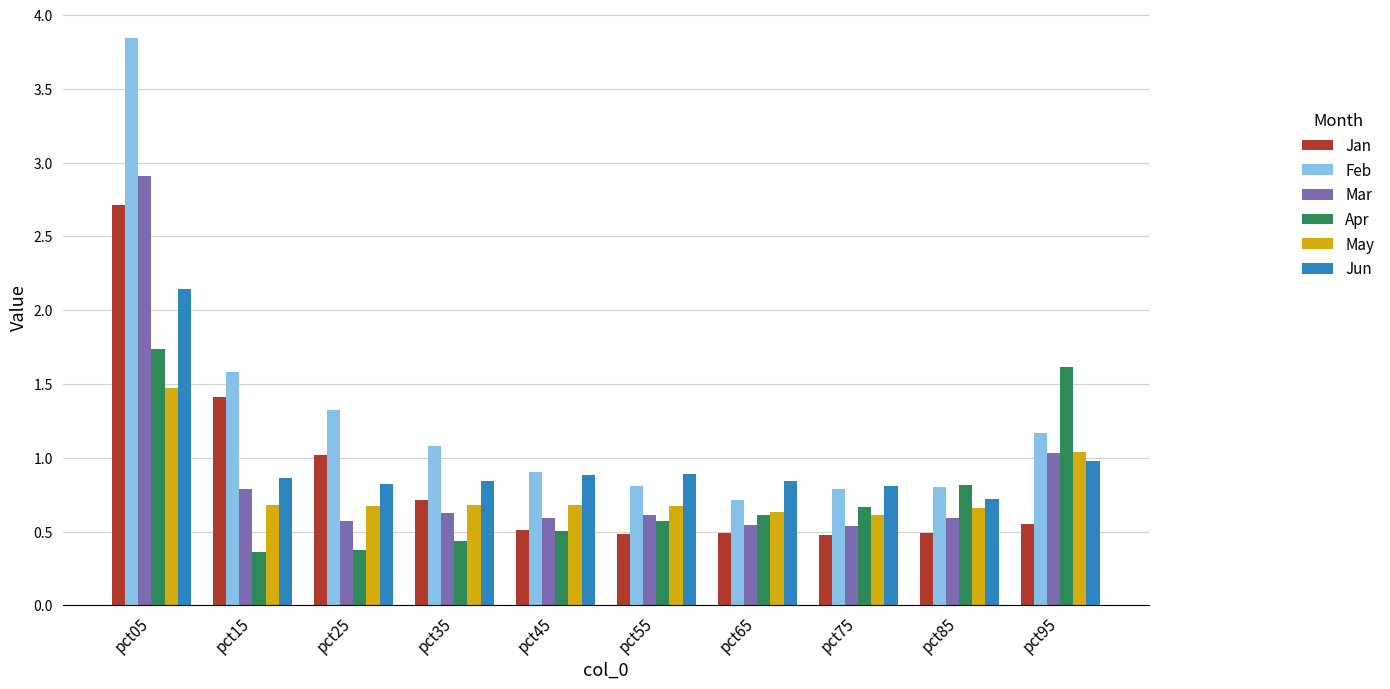

The value of Apr at pct95 is 2.2. True or false?

False